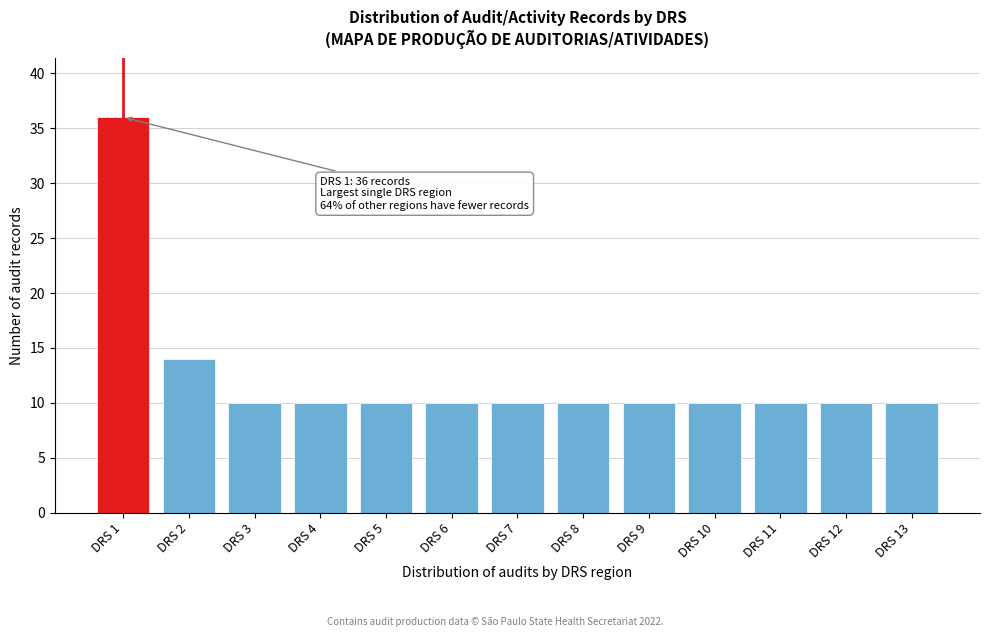

Reading left to right, what are all the values shown in this chart?

DRS 1=36	DRS 2=14	DRS 3=10	DRS 4=10	DRS 5=10	DRS 6=10	DRS 7=10	DRS 8=10	DRS 9=10	DRS 10=10	DRS 11=10	DRS 12=10	DRS 13=10